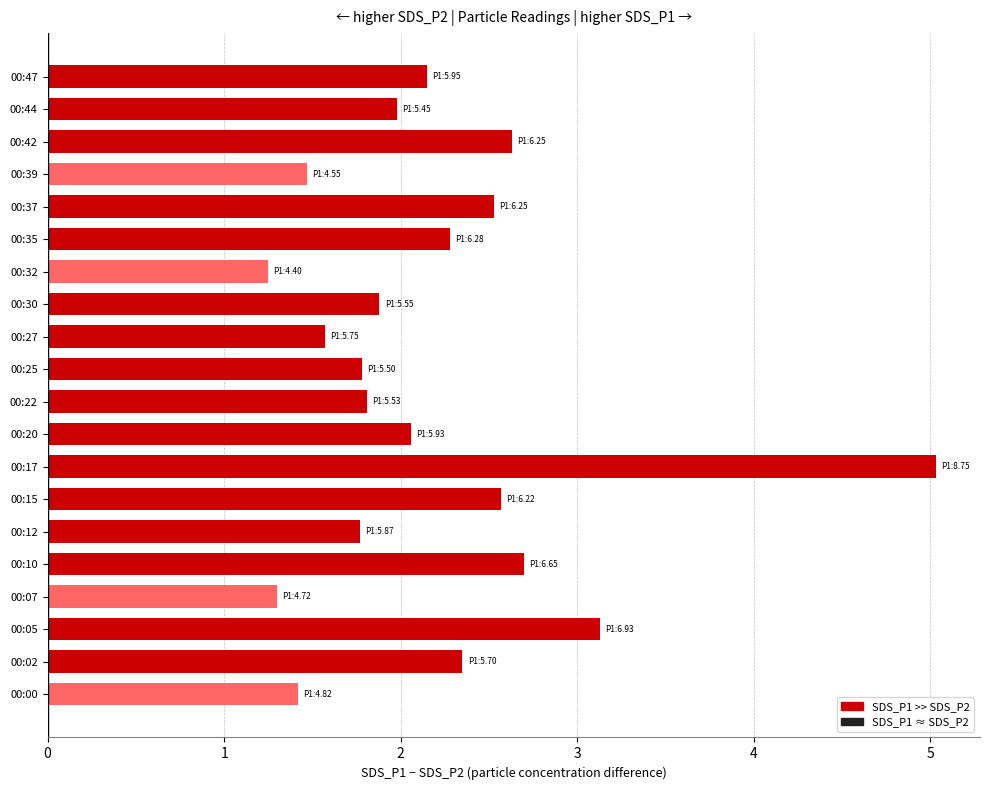

What is the sum of all values?

43.7